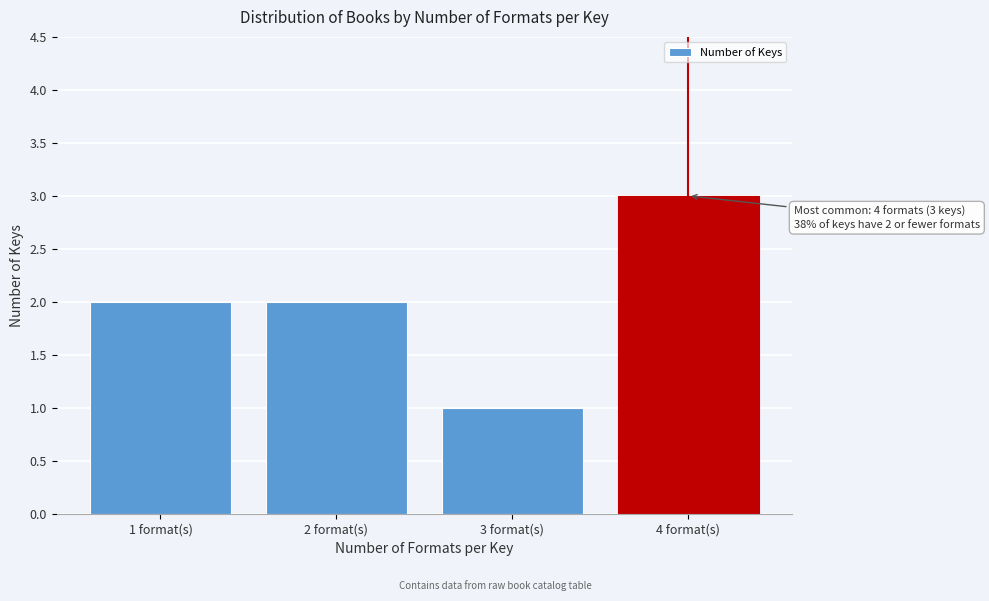

Reading right to left, extract all data points from this chart.

3	1	2	2